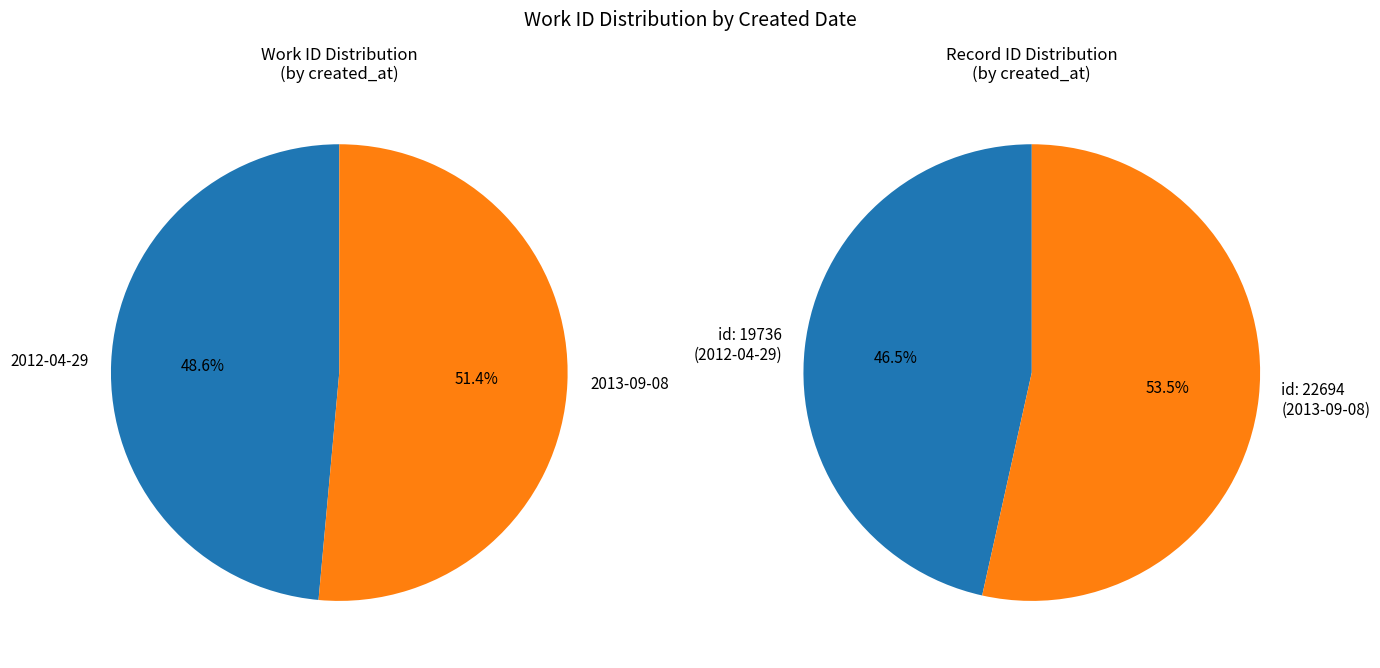

The 2013-09-08 slice represents 64% of the pie. True or false?

False